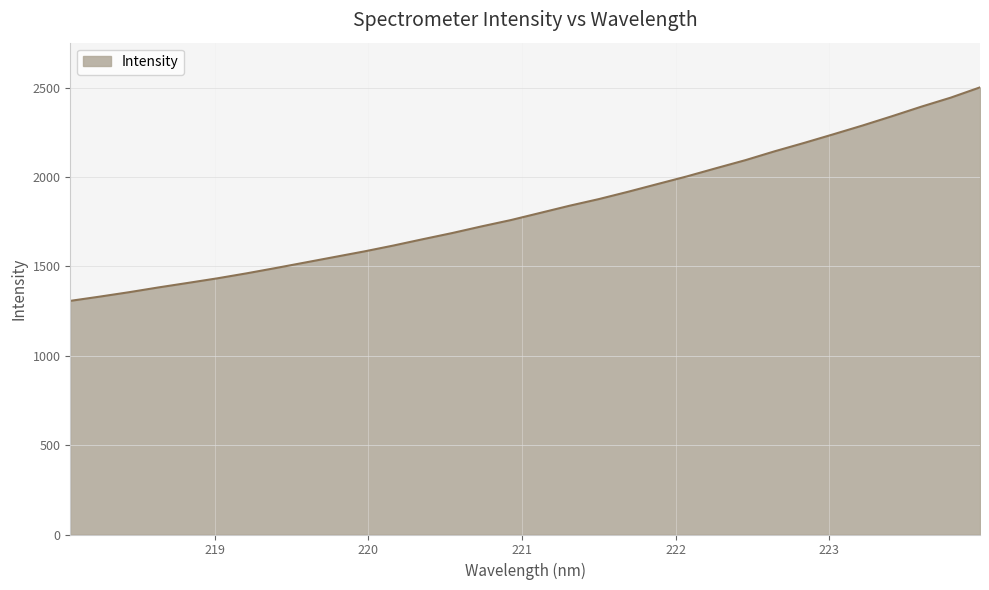

What is the maximum value shown in the chart?

2501.2